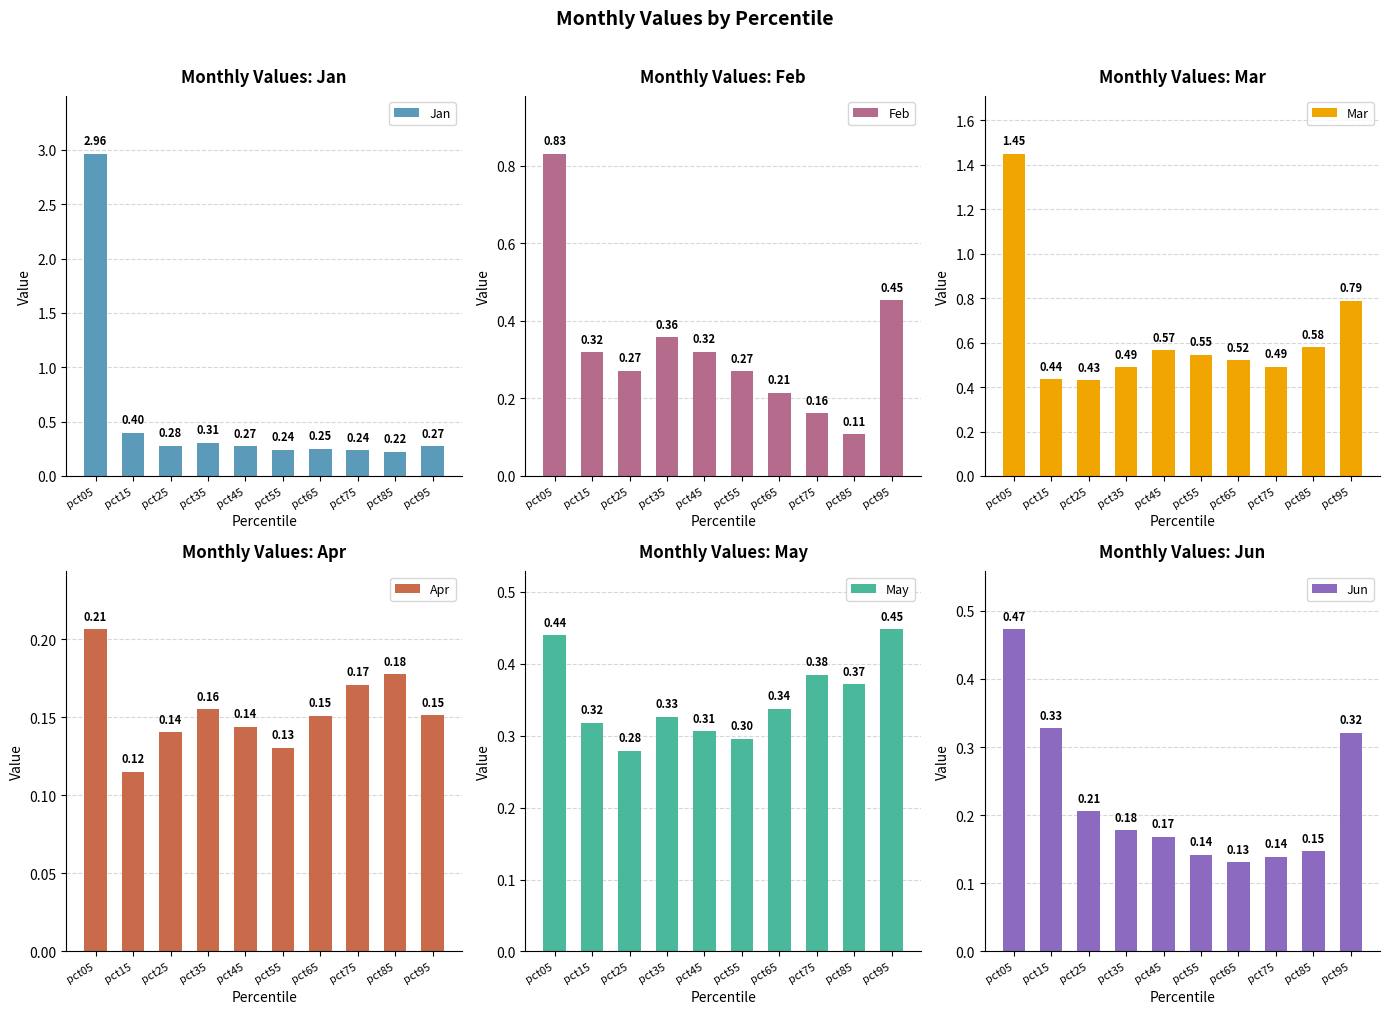

Which category has the lowest value across all series?

pct85